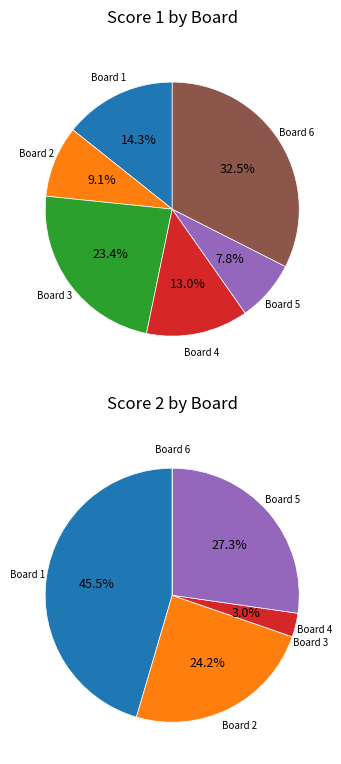

To the nearest percent, what percentage of the pie is Board 5?

8%